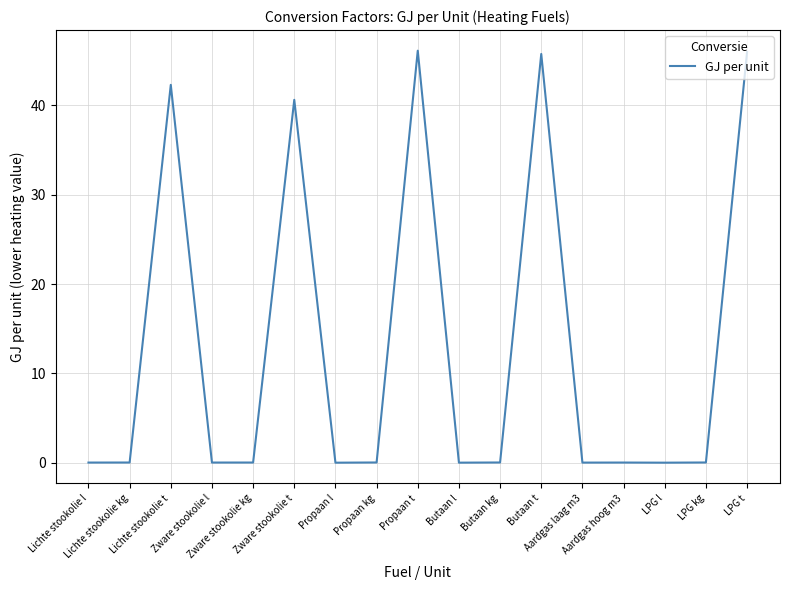

What is the maximum value shown in the chart?

46.1